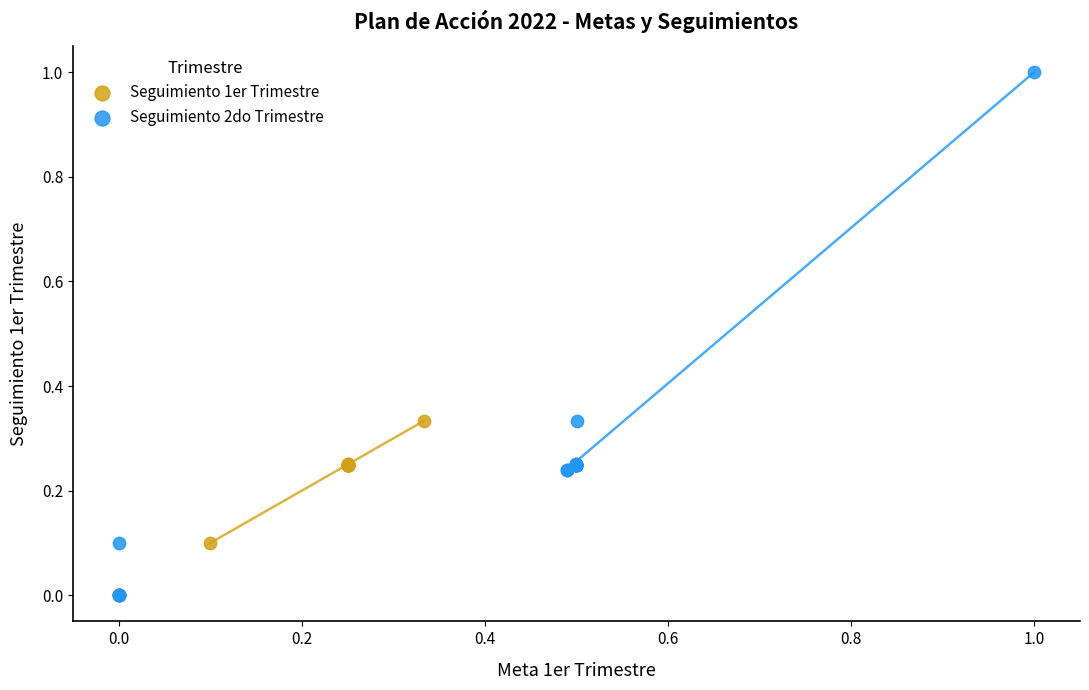

What are all the series names shown in the legend?

Seguimiento 1er Trimestre, Seguimiento 2do Trimestre